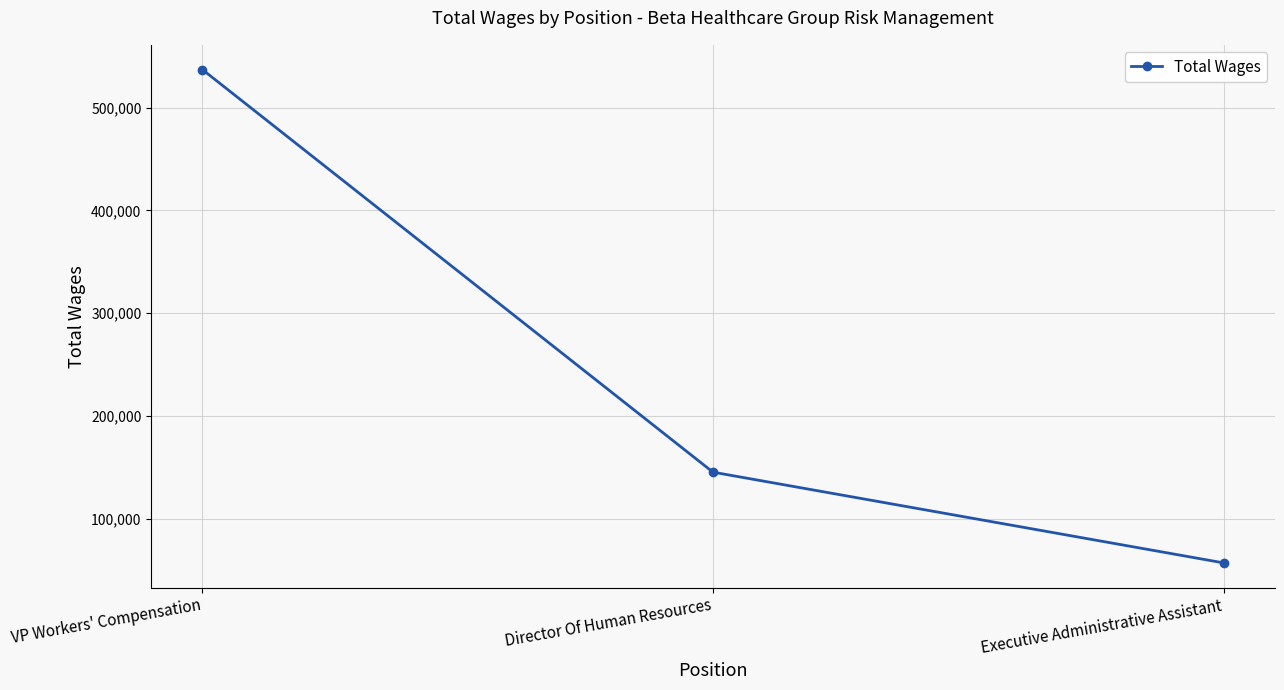

What is the difference between the values at Executive Administrative Assistant and Director Of Human Resources?

88195